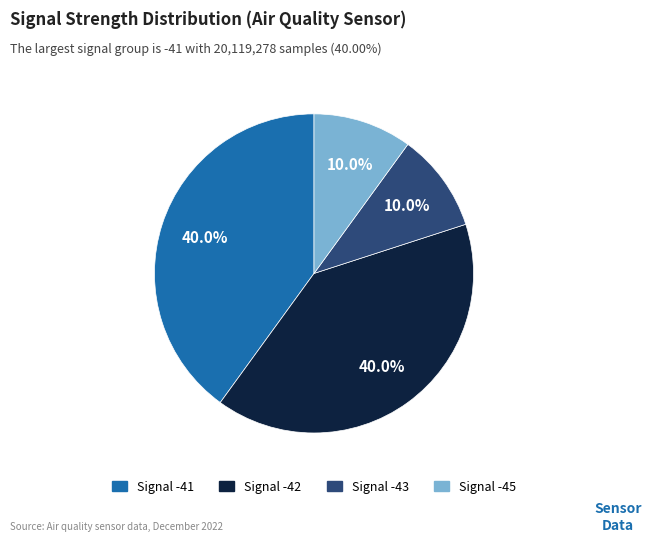

Is there a majority slice in this chart?

No